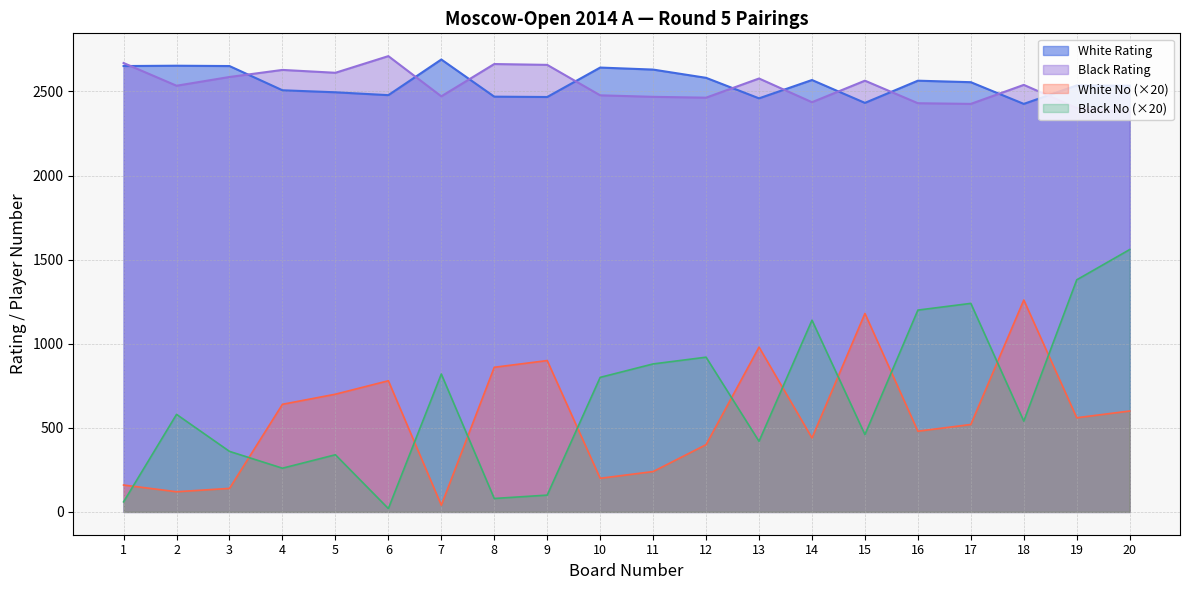

True or false: Black No has a value of 496 at 12.

False